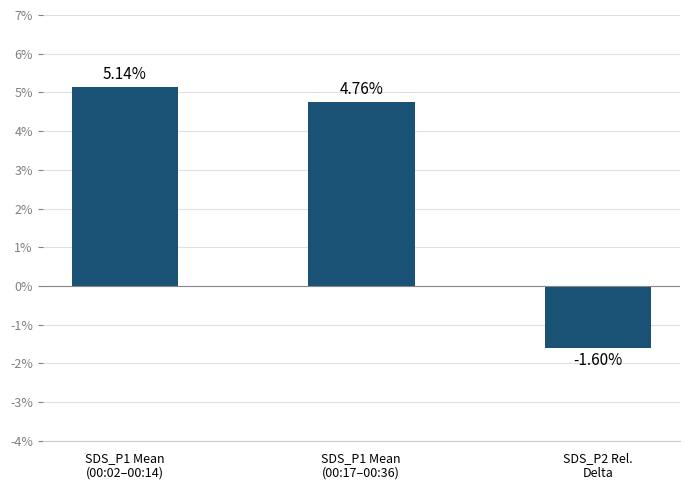

Rank the categories by value from lowest to highest.

SDS_P2 Rel.
Delta, SDS_P1 Mean
(00:17–00:36), SDS_P1 Mean
(00:02–00:14)